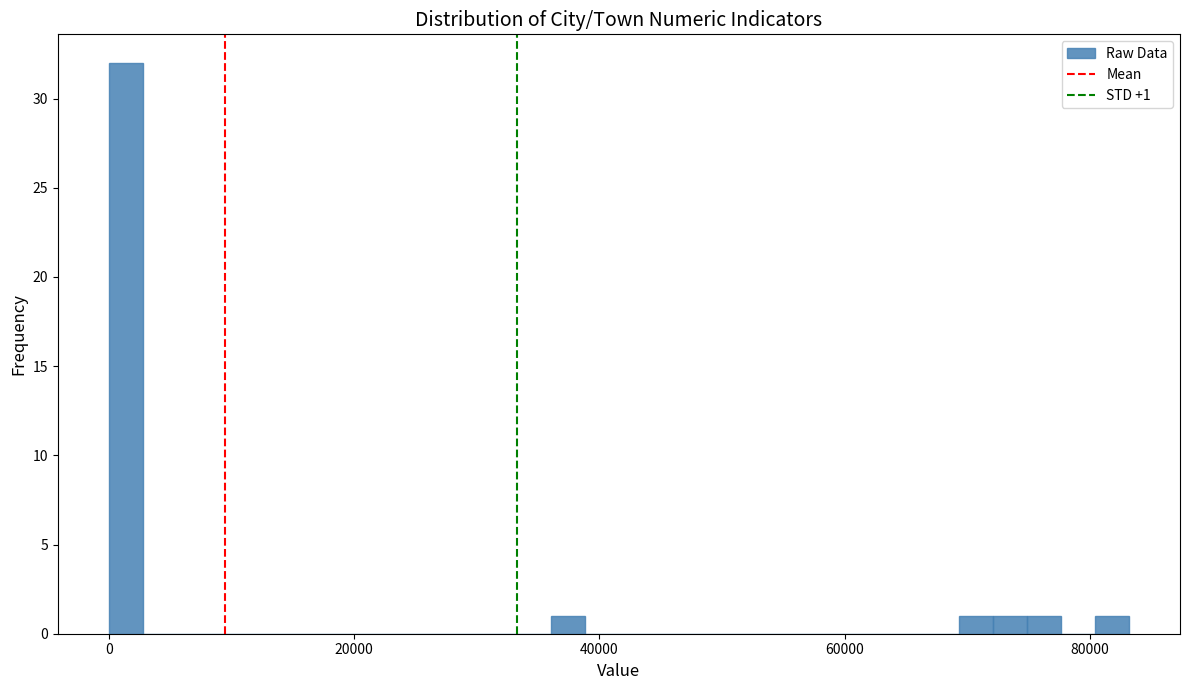

Read against the x-axis, roughly where is the centre of the tallest bar?

2000